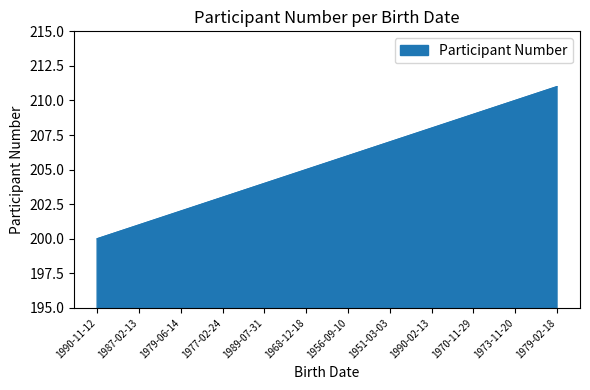

Does the chart have visible grid lines?

No